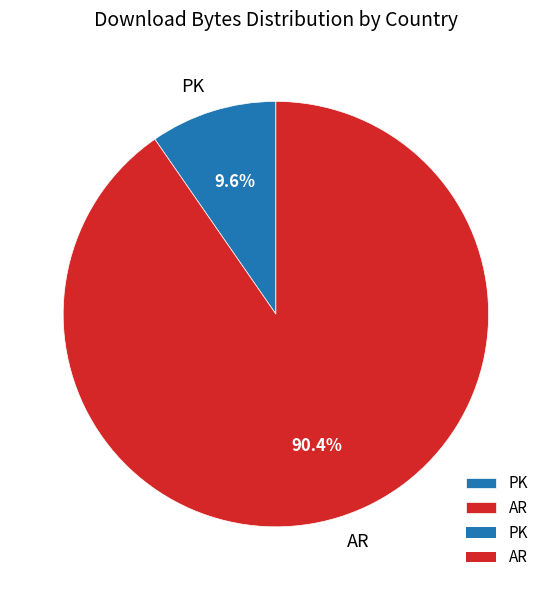

Between PK and AR, which is larger?

AR